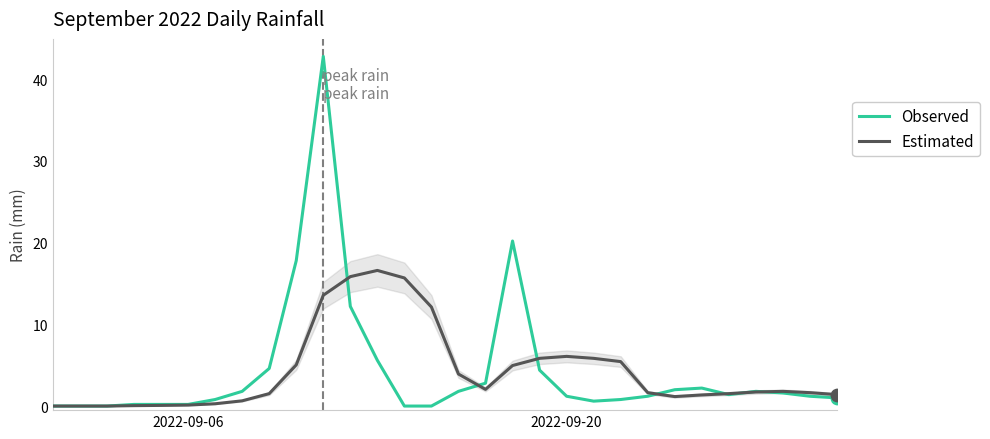

Which series contains the lowest Y value?

Observed